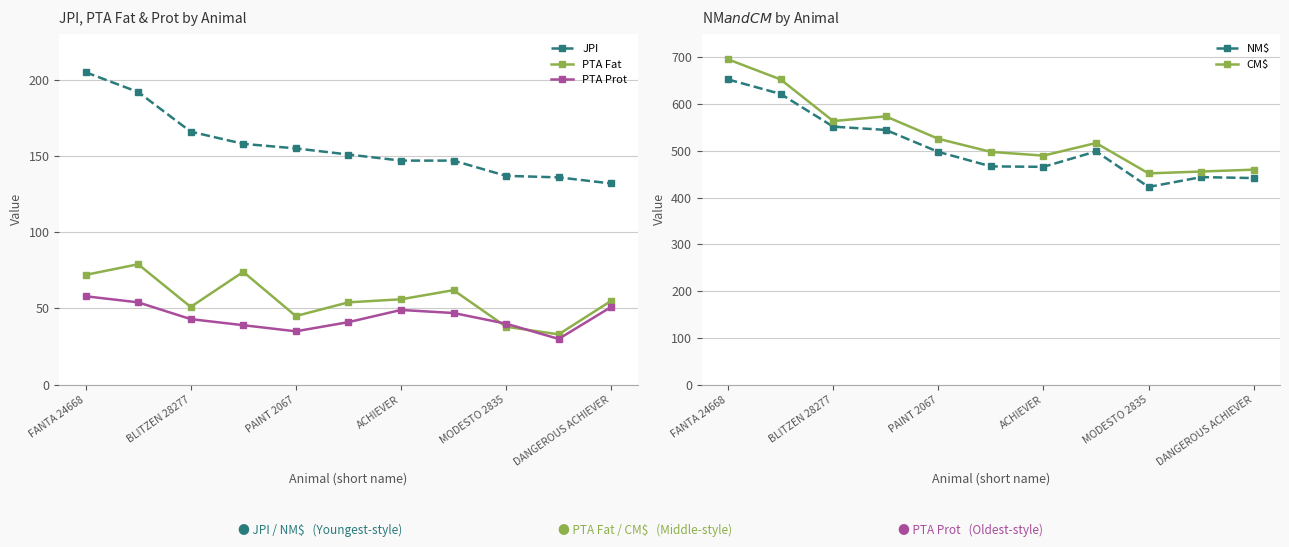

In CM$, how many points are lower than both neighbors (excluding endpoints)?

3